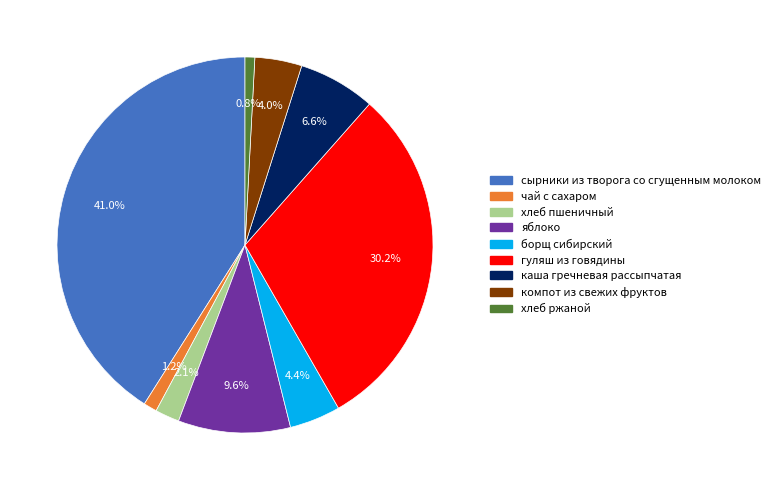

To the nearest percent, what percentage of the pie is хлеб пшеничный?

2%